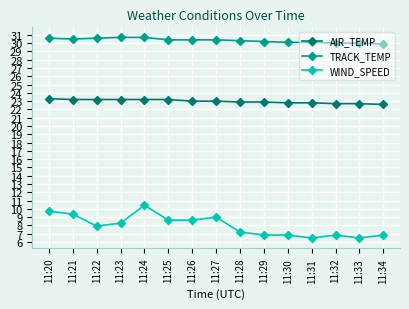

What is the greatest value displayed?

30.7